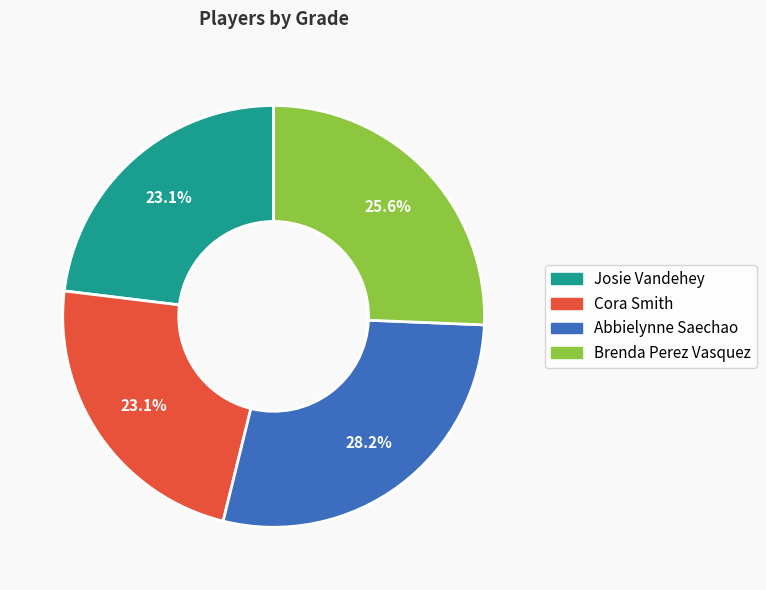

Is it true that Josie Vandehey is 23% of the pie?

True